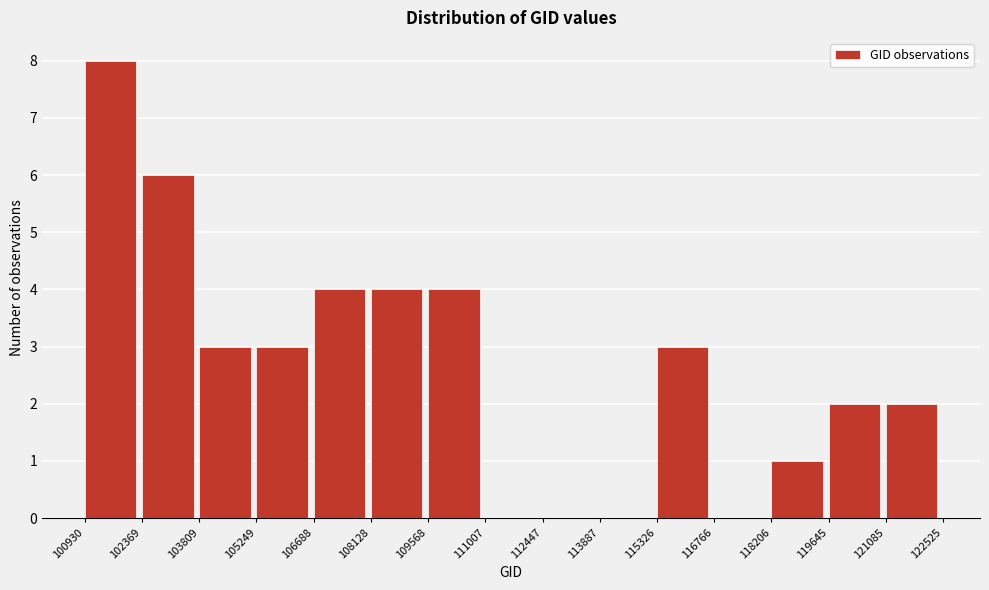

Reading left to right, transcribe this chart: for each bar, give the range it covers on the x-axis and its height. The values are not printed on the chart, so give them approximately, as read against the axis.

100930 to 102369: 8
102369 to 103809: 6
103809 to 105249: 3
105249 to 106688: 3
106688 to 108128: 4
108128 to 109568: 4
109568 to 111007: 4
111007 to 112447: 0
112447 to 113887: 0
113887 to 115326: 0
115326 to 116766: 3
116766 to 118206: 0
118206 to 119645: 1
119645 to 121085: 2
121085 to 122525: 2